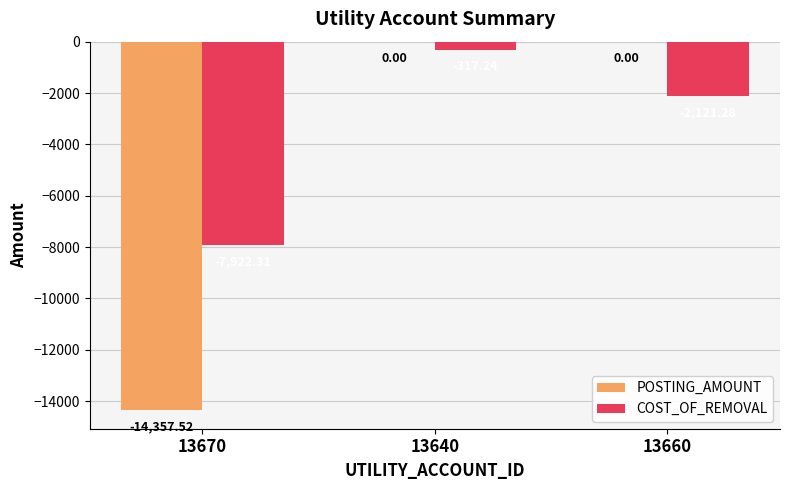

At which category is the sum across all series the highest?

13640